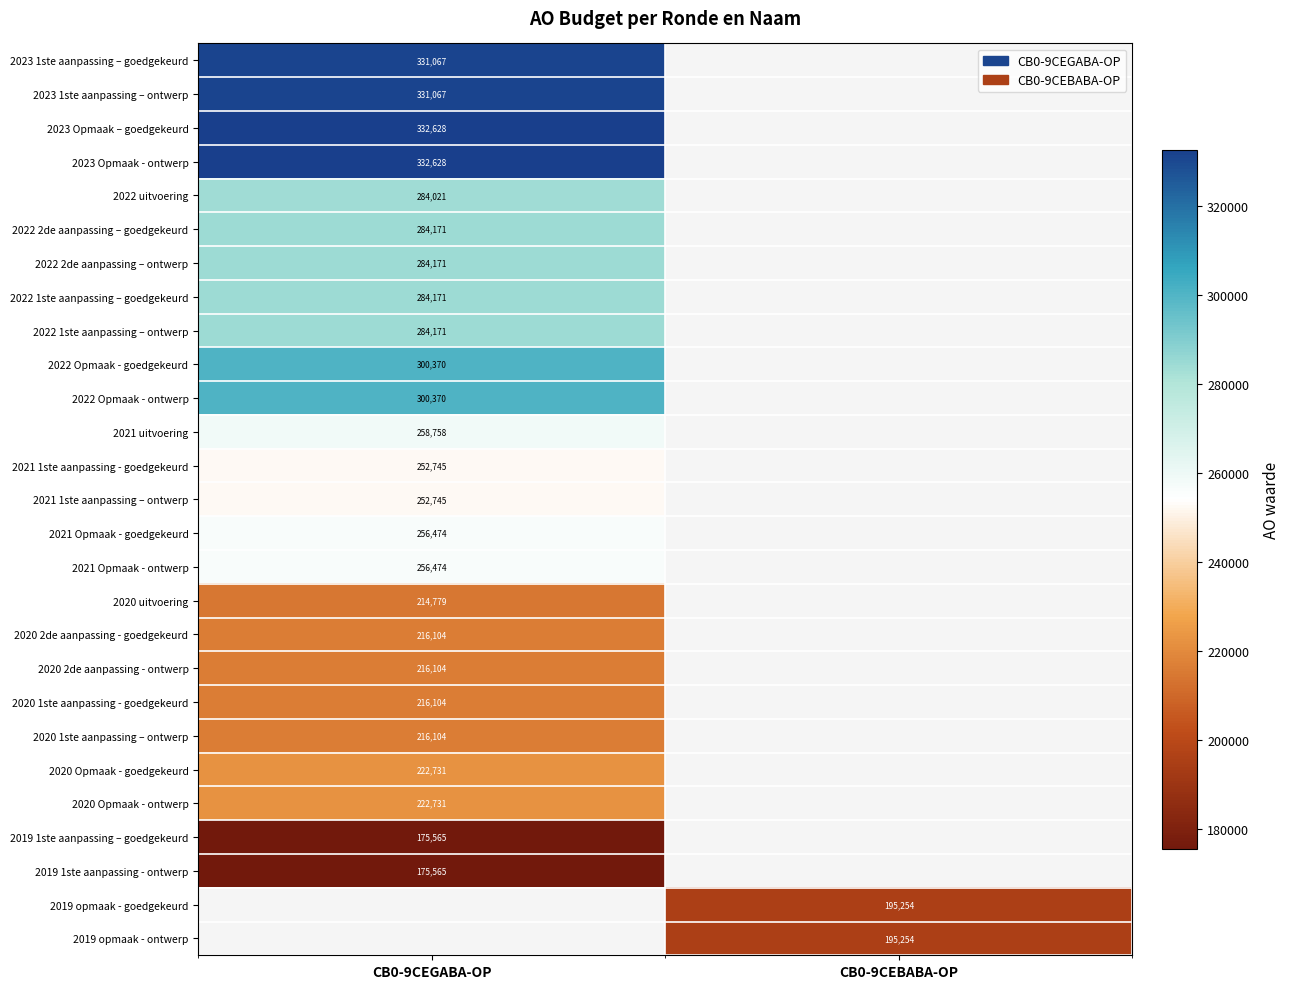

At how many categories does at least one series exceed 277687?

1